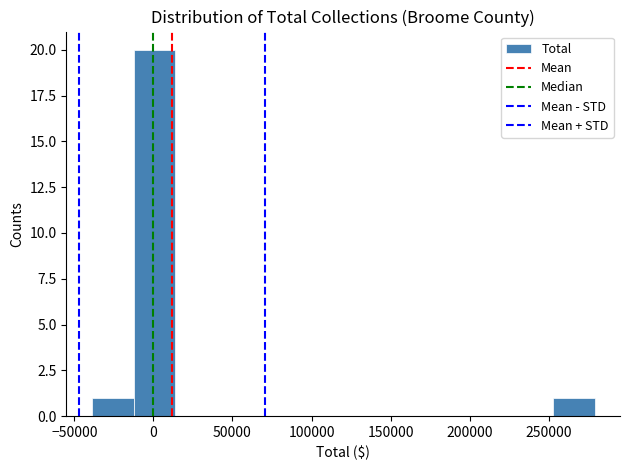

How tall is the bar that spans -15000 to 15000 on the x-axis? Neither the bar edges nor the heights are printed on the chart, so give them approximately, as read against the axes.

20